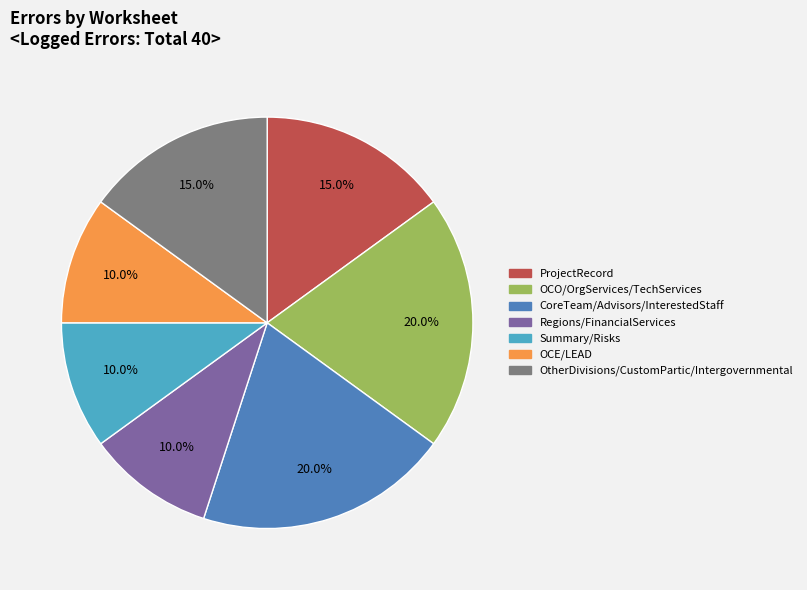

Does any single category account for the majority?

No